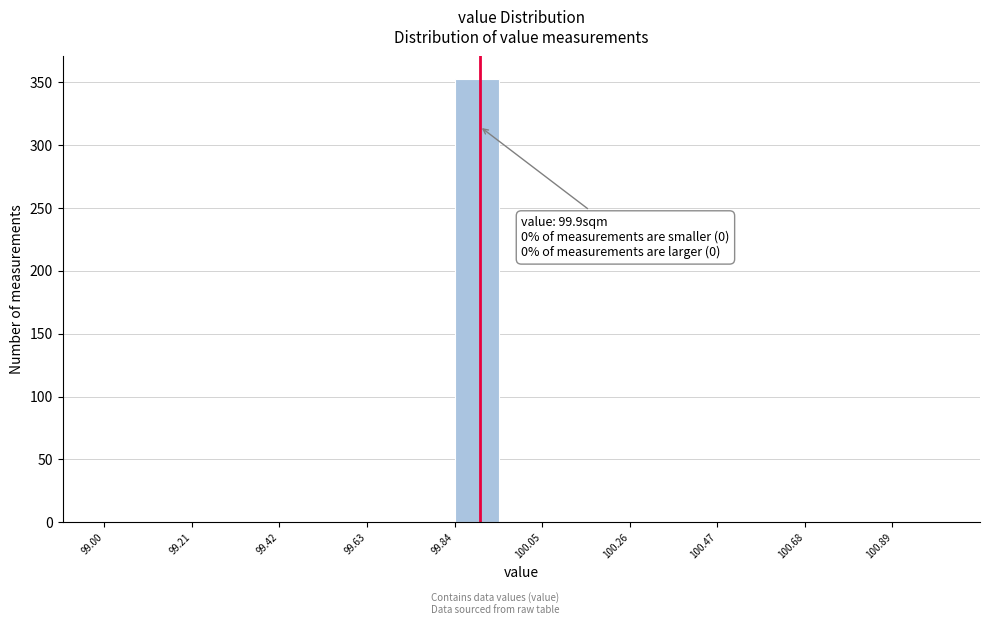

Around what value on the x-axis is the tallest bar? Give the approximate position of its centre, as read against the axis.

99.90